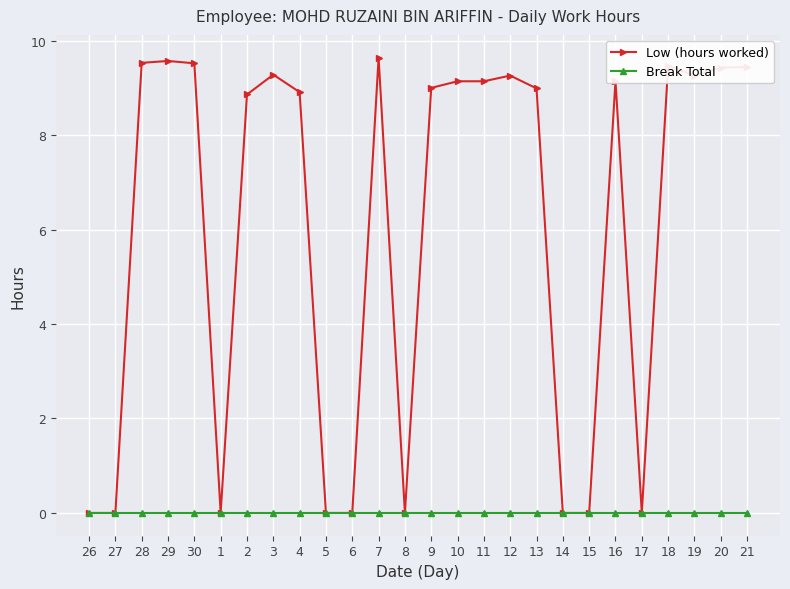

What position from the right is 16?

6